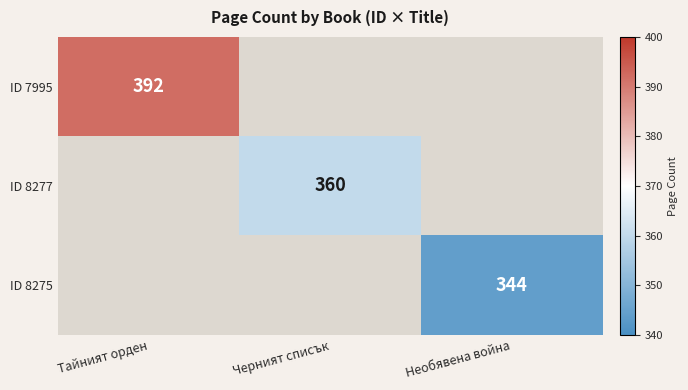

The value of ID 8275 at Необявена война is 96. True or false?

False